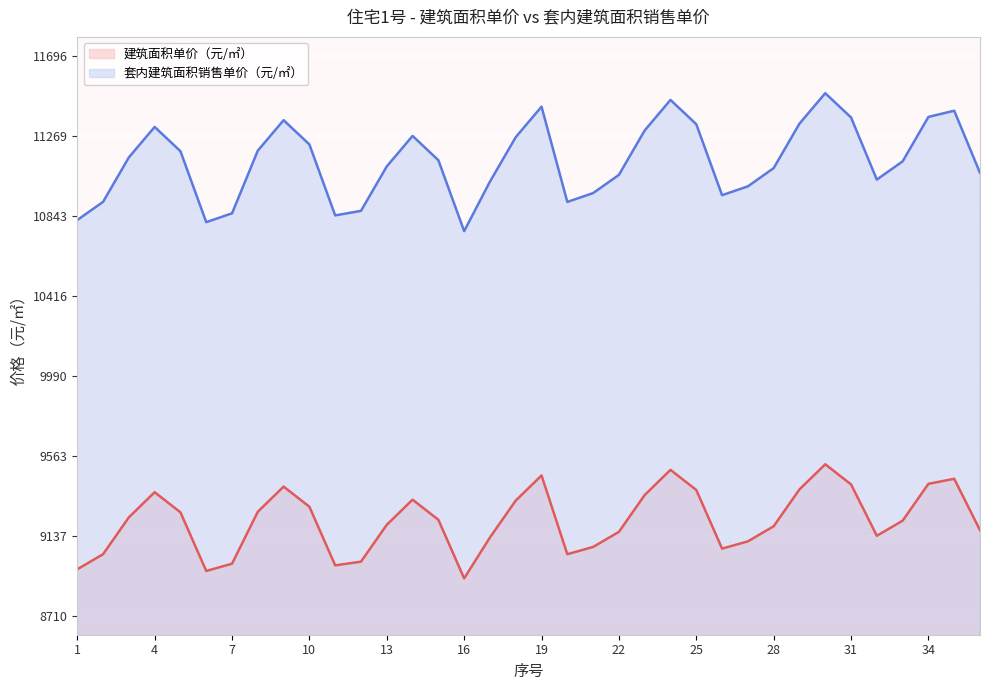

Is the value of 建筑面积单价（元/㎡） at 15 greater than the value of 套内建筑面积销售单价（元/㎡） at 14?

No